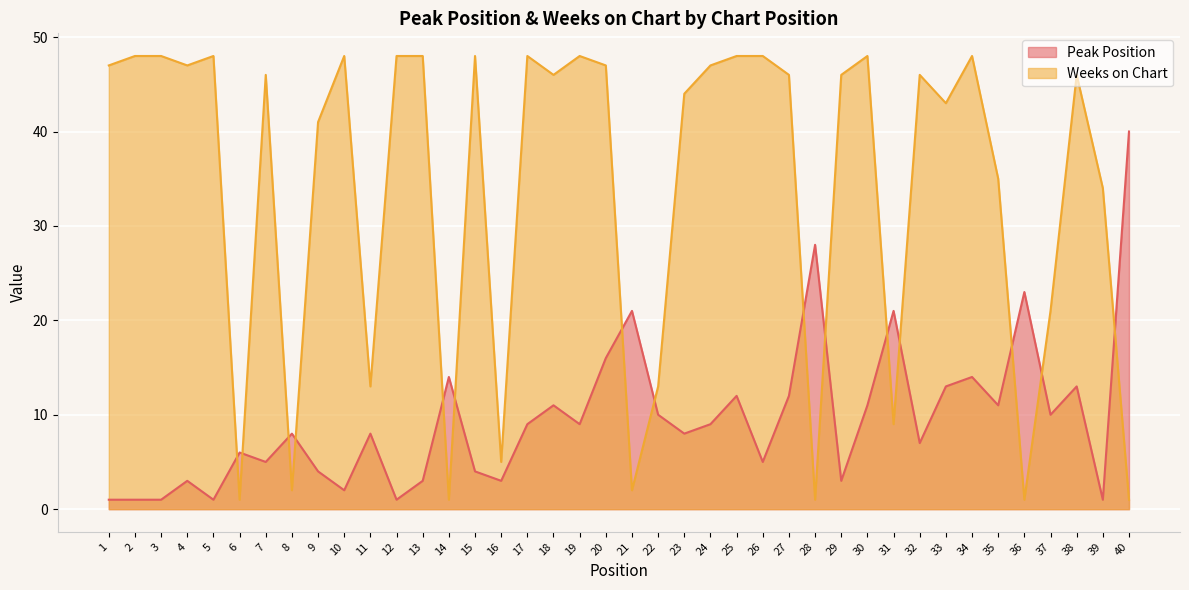

Reading left to right, list all the values displayed in this chart.

Peak Position: 1=1	2=1	3=1	4=3	5=1	6=6	7=5	8=8	9=4	10=2	11=8	12=1	13=3	14=14	15=4	16=3	17=9	18=11	19=9	20=16	21=21	22=10	23=8	24=9	25=12	26=5	27=12	28=28	29=3	30=11	31=21	32=7	33=13	34=14	35=11	36=23	37=10	38=13	39=1	40=40
Weeks on Chart: 1=47	2=48	3=48	4=47	5=48	6=1	7=46	8=2	9=41	10=48	11=13	12=48	13=48	14=1	15=48	16=5	17=48	18=46	19=48	20=47	21=2	22=13	23=44	24=47	25=48	26=48	27=46	28=1	29=46	30=48	31=9	32=46	33=43	34=48	35=35	36=1	37=21	38=46	39=34	40=1